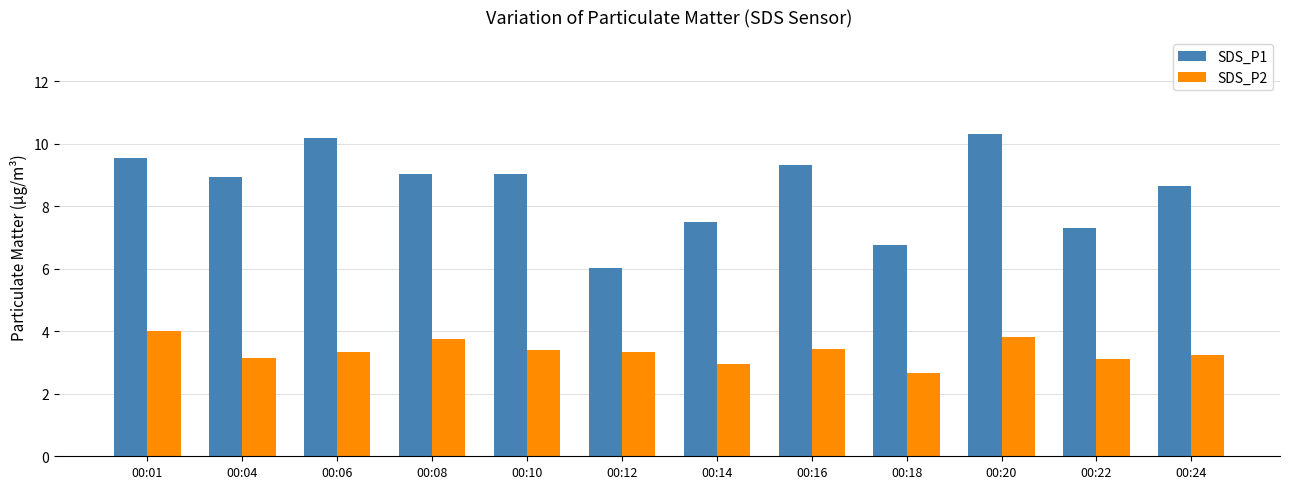

What is the difference between the second highest and minimum values in the SDS_P1 series?

4.2